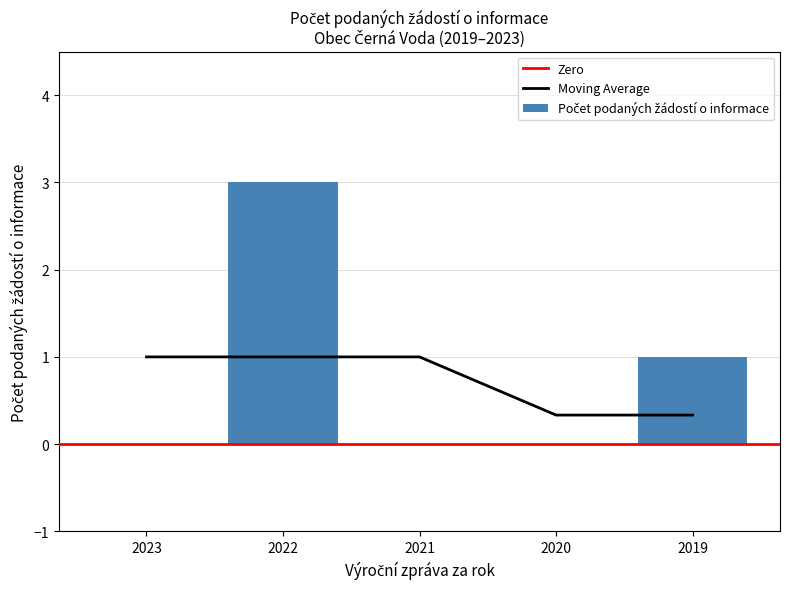

Does the chart contain stacked bars?

No